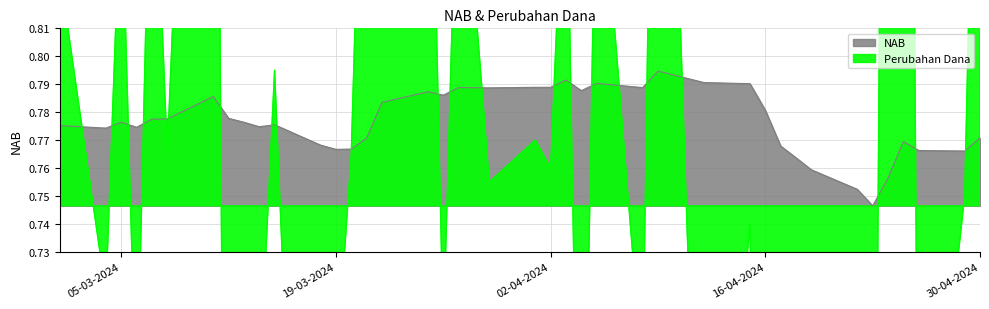

Rank the series by their average value, from highest to lowest.

NAB, Perubahan Dana